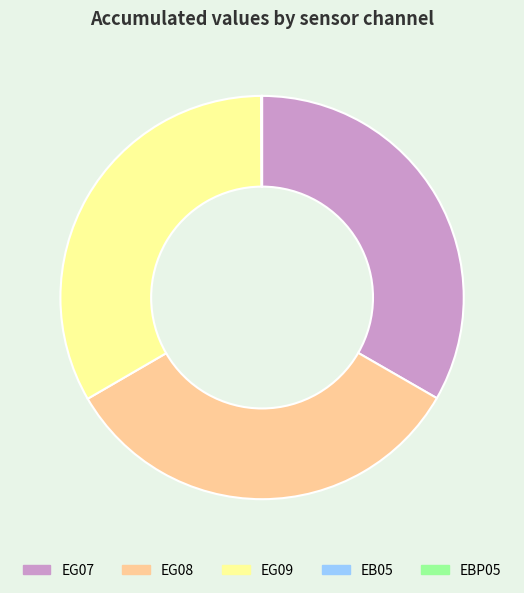

Do EG09 and EG07 together represent more than half of the pie?

Yes